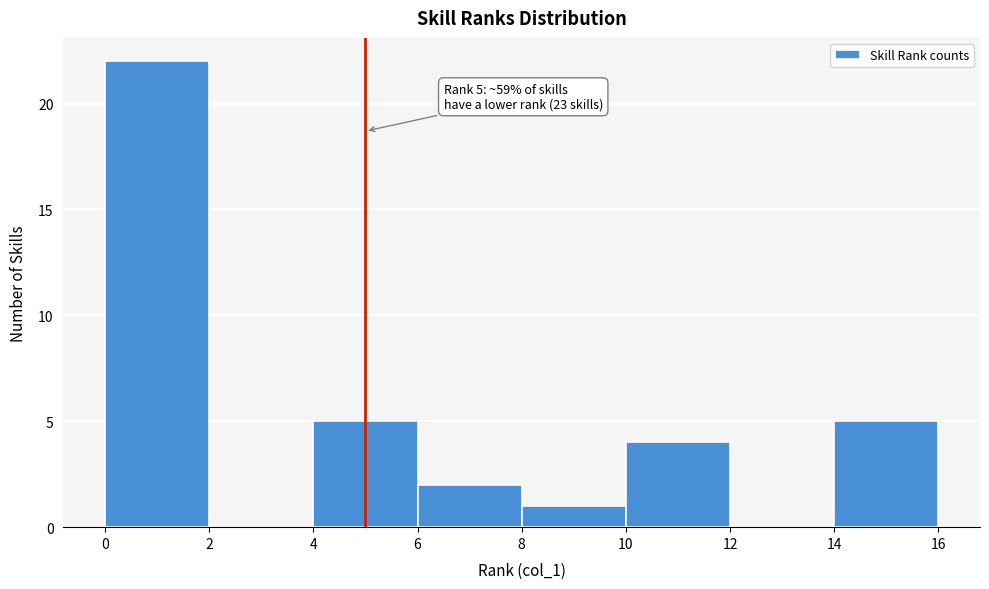

Which range on the x-axis has the tallest bar?

0 to 2